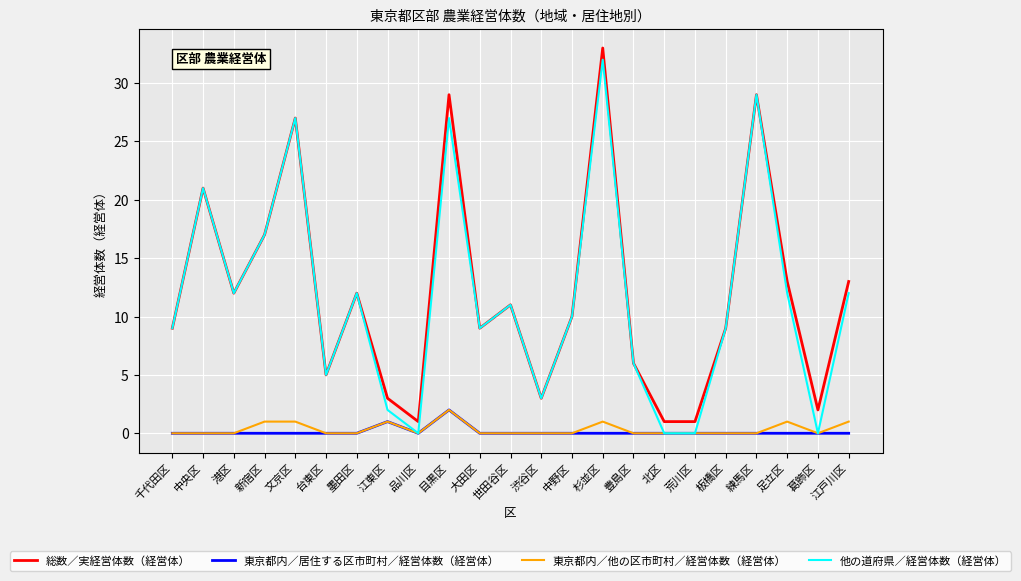

How many 東京都内／居住する区市町村／経営体数（経営体） values are between 0 and 1?

22